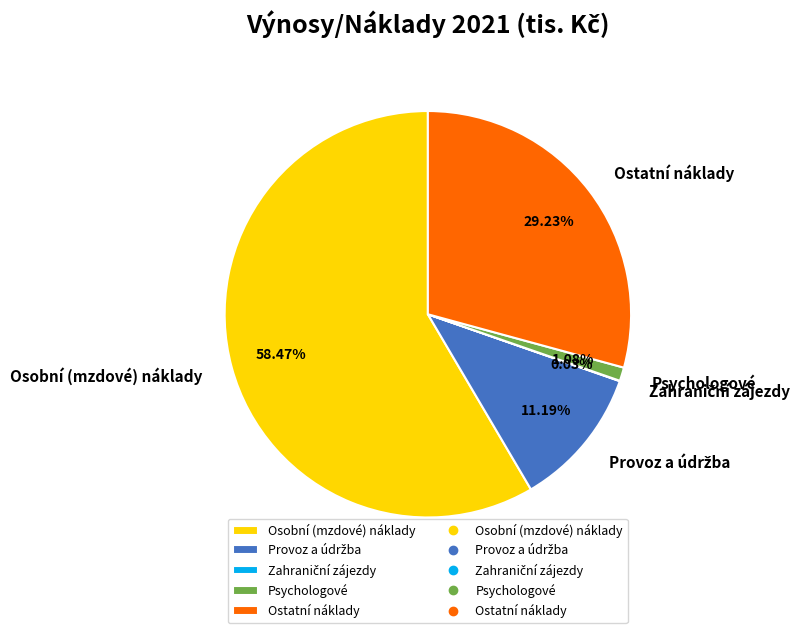

Which slice is the largest?

Osobní (mzdové) náklady